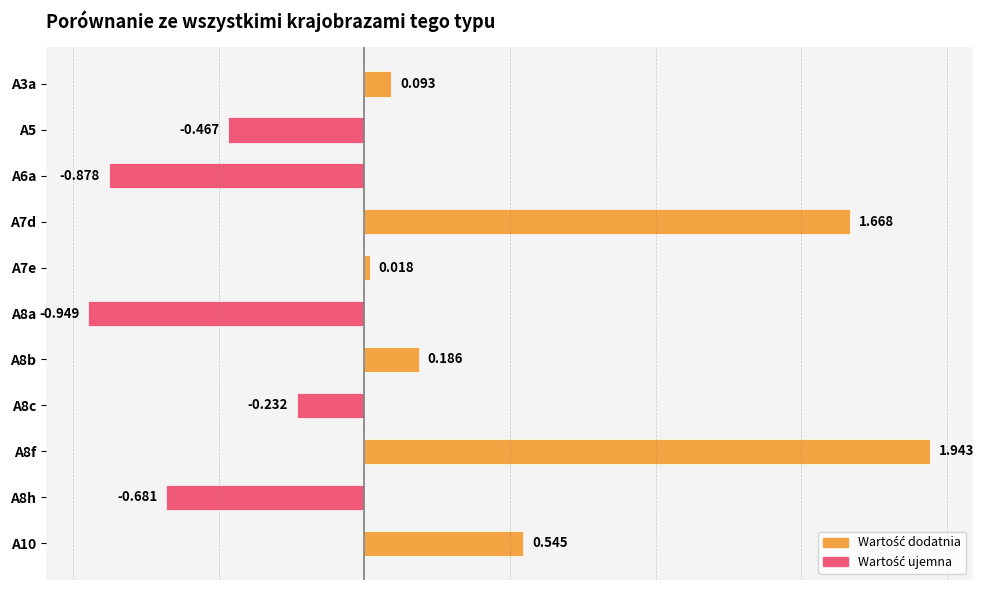

The value at A8c is -0.1. True or false?

False